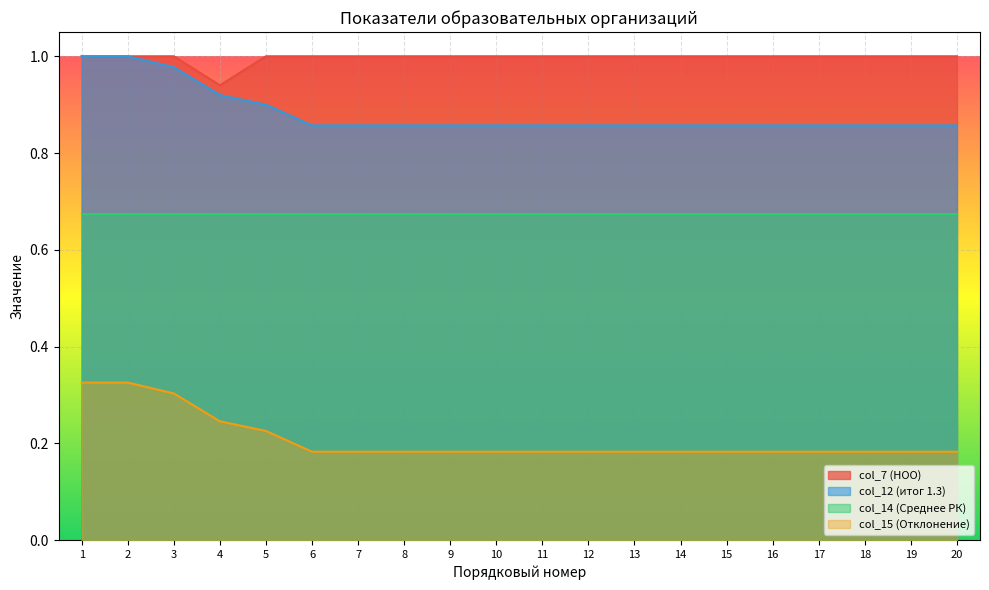

True or false: col_15 (Отклонение) and col_7 (НОО) cross at least once.

False